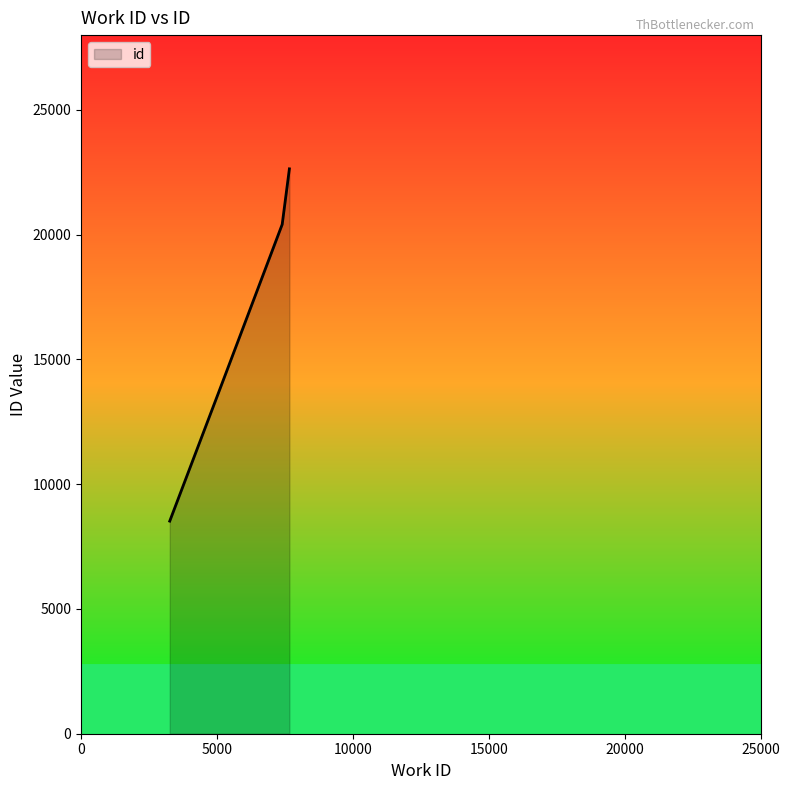

What is the smallest value displayed?

8521